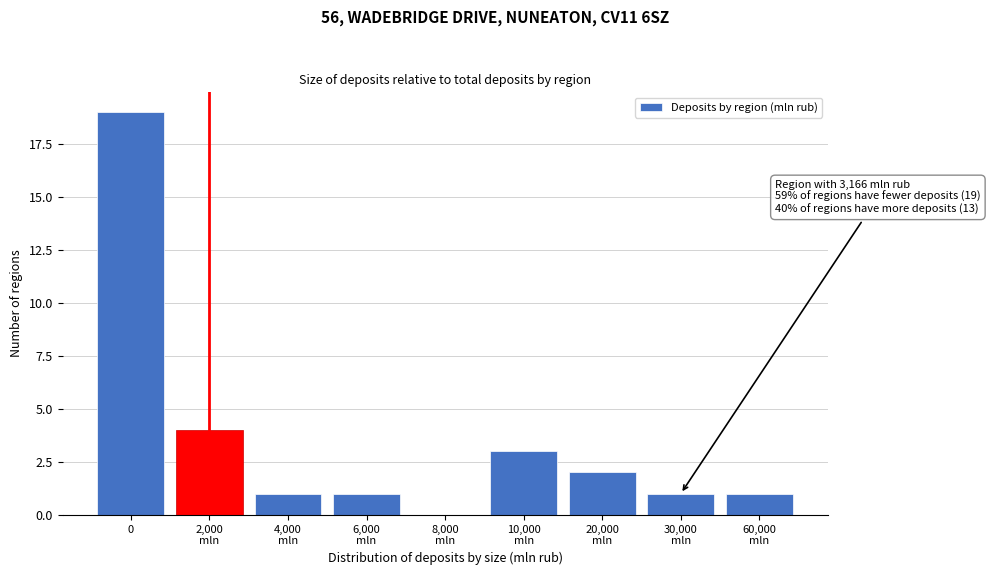

The chart shows a value of 19 at 0. True or false?

True